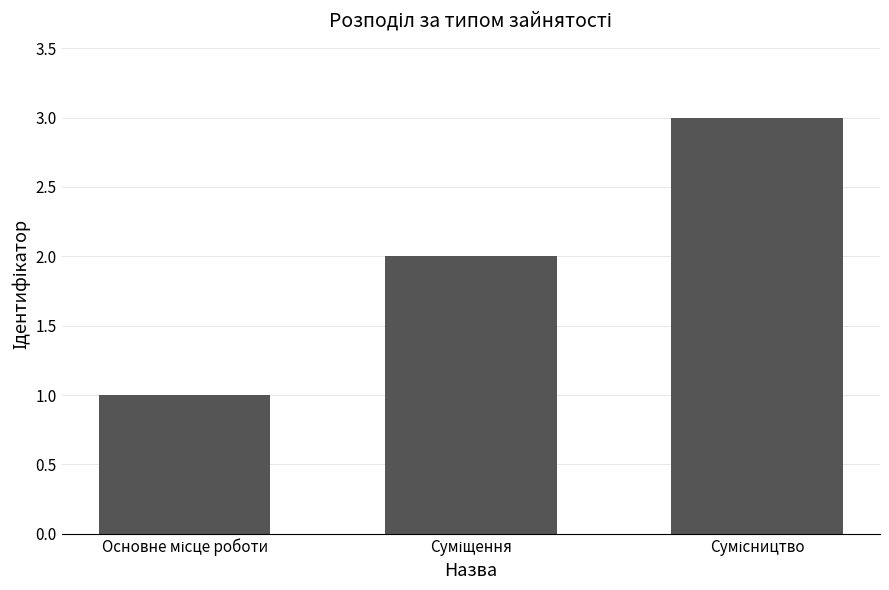

What is the sum of all values?

6